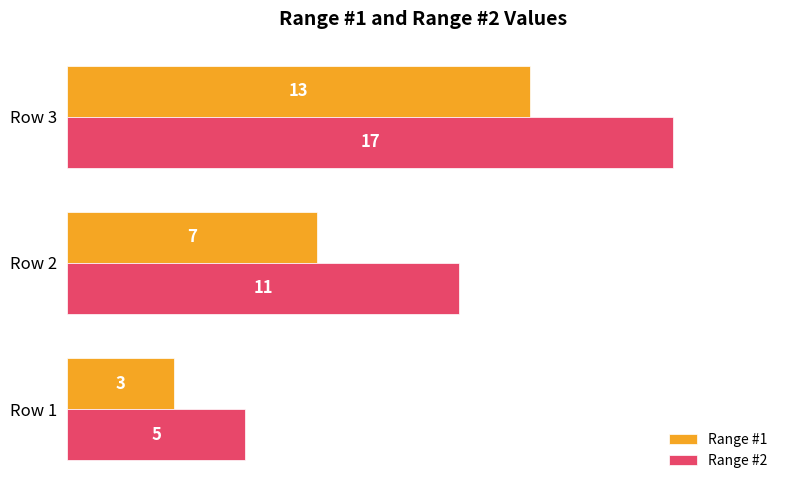

Count the number of categories in the chart.

3